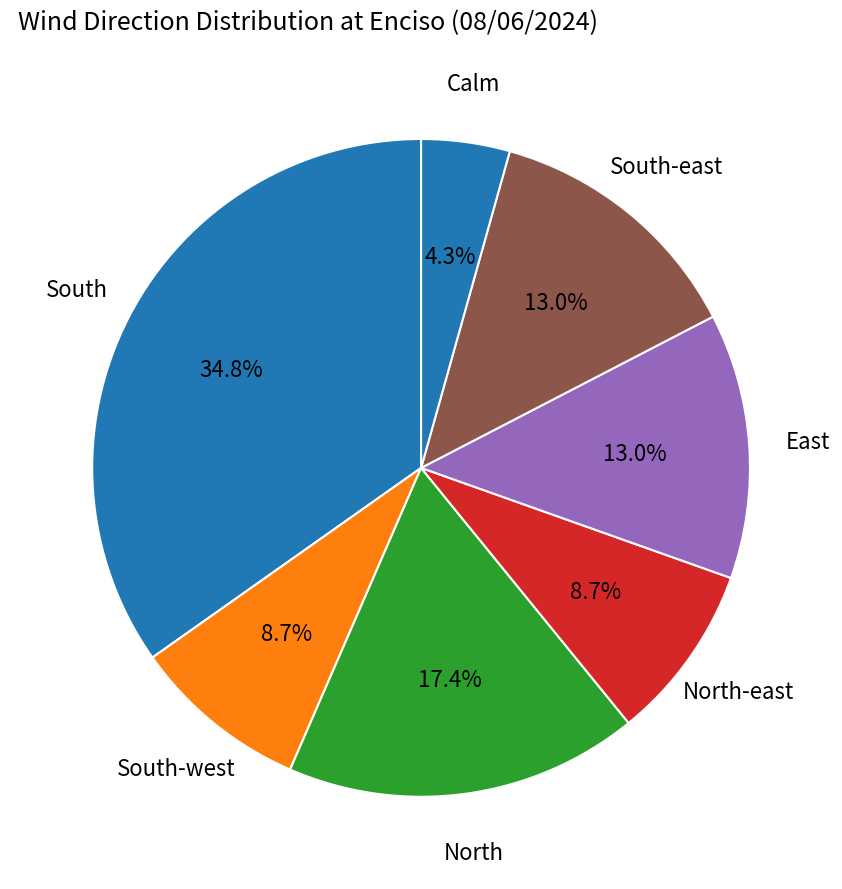

What is the smallest slice in the pie chart?

Calm